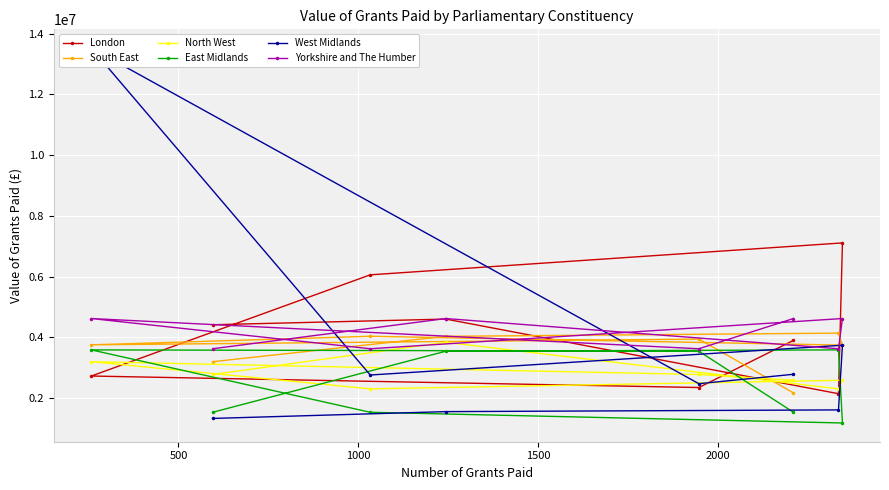

Reading left to right, list all the values displayed in this chart.

London: 4414139.0	4600671.2	2142167.0	7110155.6	6058800.0	2724058.0	2345678.0	3900025.0
South East: 3196891.0	4032010.5	4137759.1	3742954.0	4034300.5	3752126.0	3940850.0	2167160.0
North West: 2775099.6	3835517.0	2301961.5	2584517.7	2301961.5	3196891.0	2775099.6	2584517.7
East Midlands: 1530013.0	3542050.0	3585587.0	1177562.9	1530013.0	3585587.0	3542050.0	1530013.0
West Midlands: 1327236.0	1551746.2	1608315.5	3738901.8	2758092.3	13529344.4	2471858.9	2781937.7
Yorkshire and The Humber: 3623169.2	4618687.1	3623169.2	4618687.1	3623169.2	4618687.1	3623169.2	4618687.1